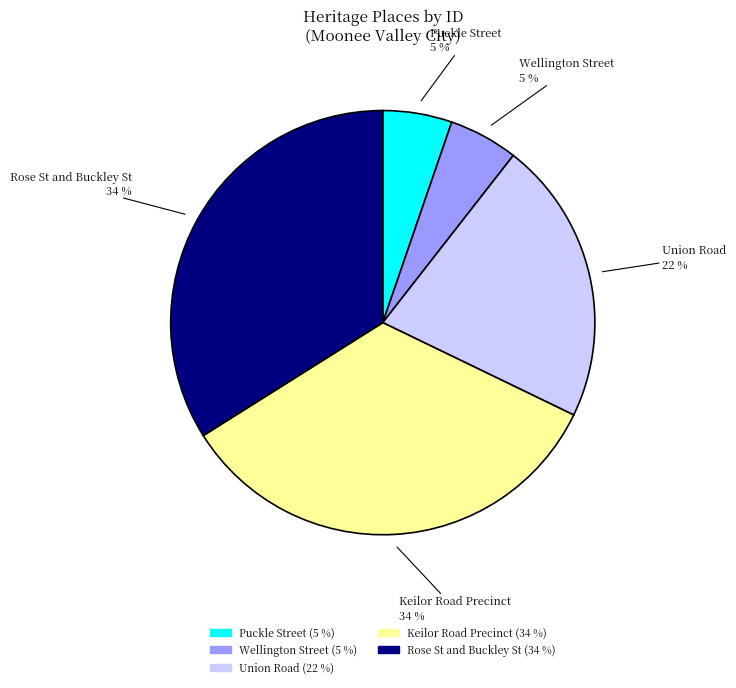

How many segments does this pie chart have?

5